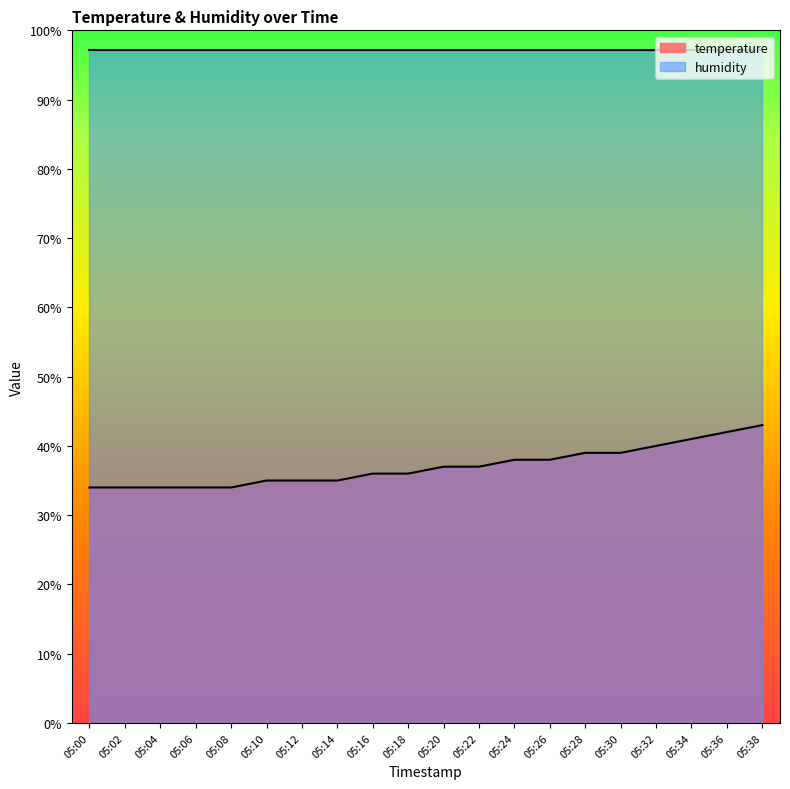

The value at 05:38 is 43.0. True or false?

True